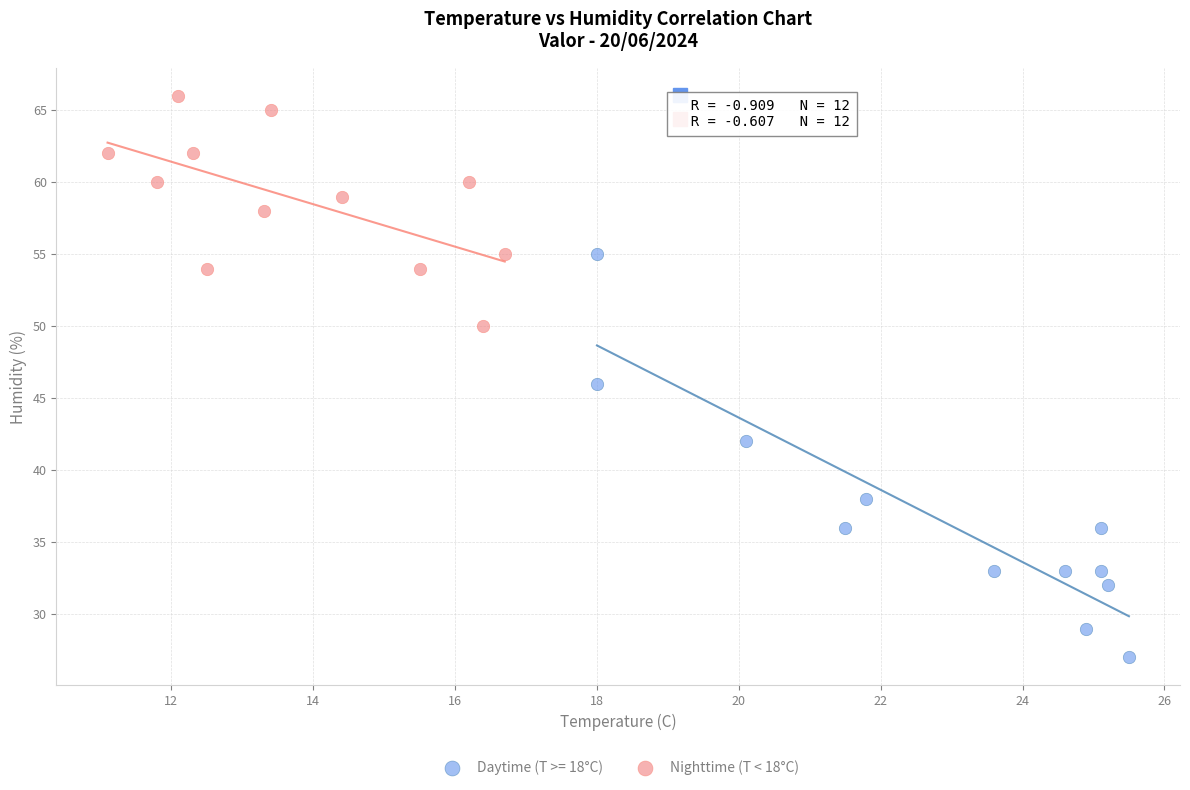

Which series has the largest Y range (max minus min)?

Daytime (T >= 18°C)